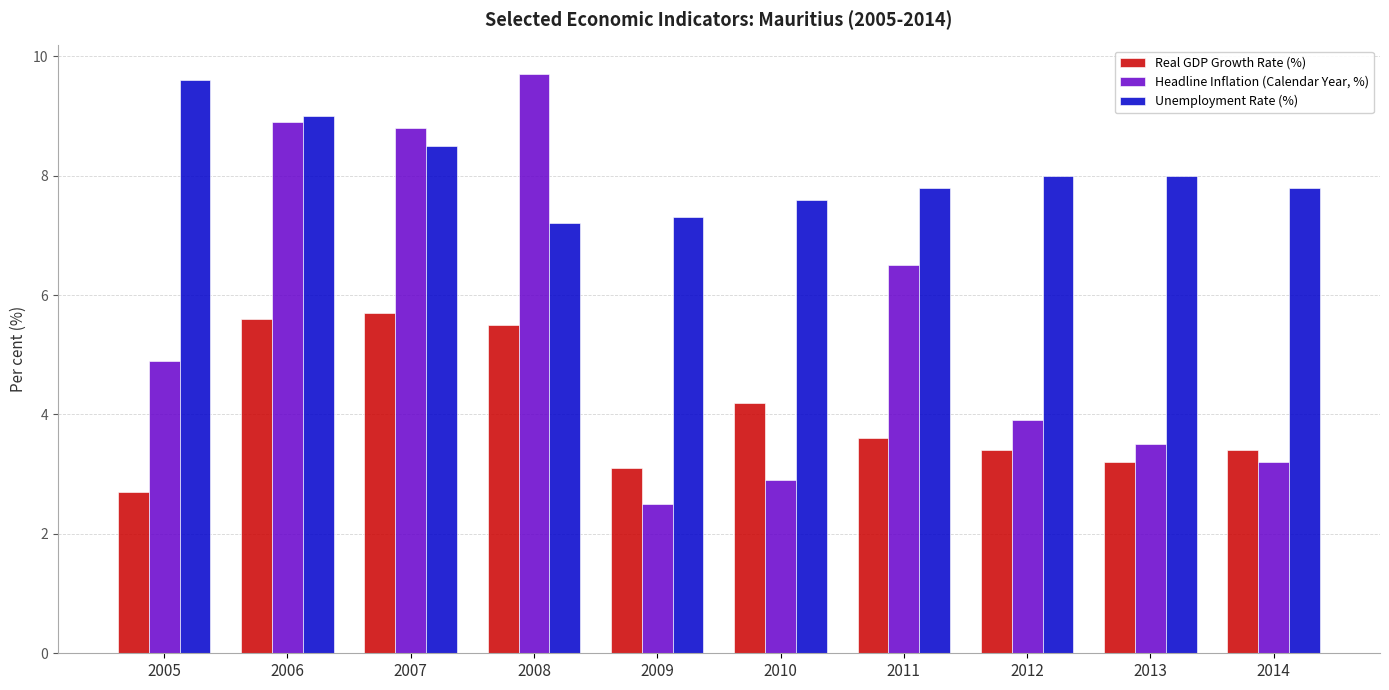

At 2005, list the series in order from smallest to largest.

Real GDP Growth Rate (%), Headline Inflation (Calendar Year, %), Unemployment Rate (%)